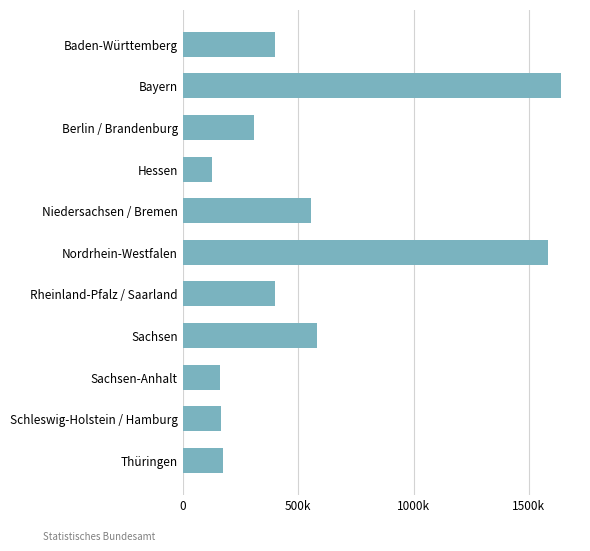

Does the chart contain any negative values?

No